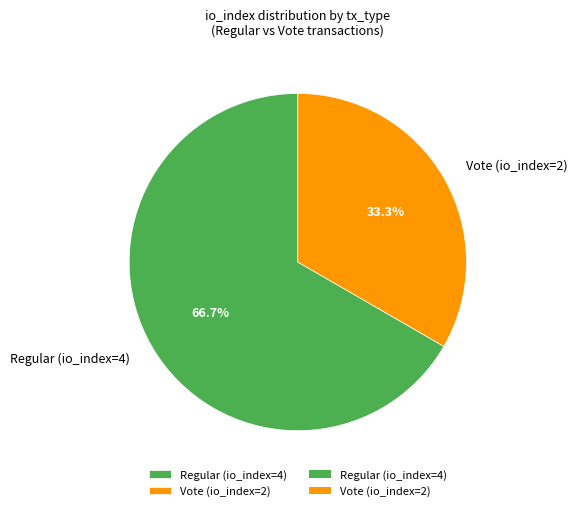

Does Vote (io_index=2) represent more than half of the total?

No